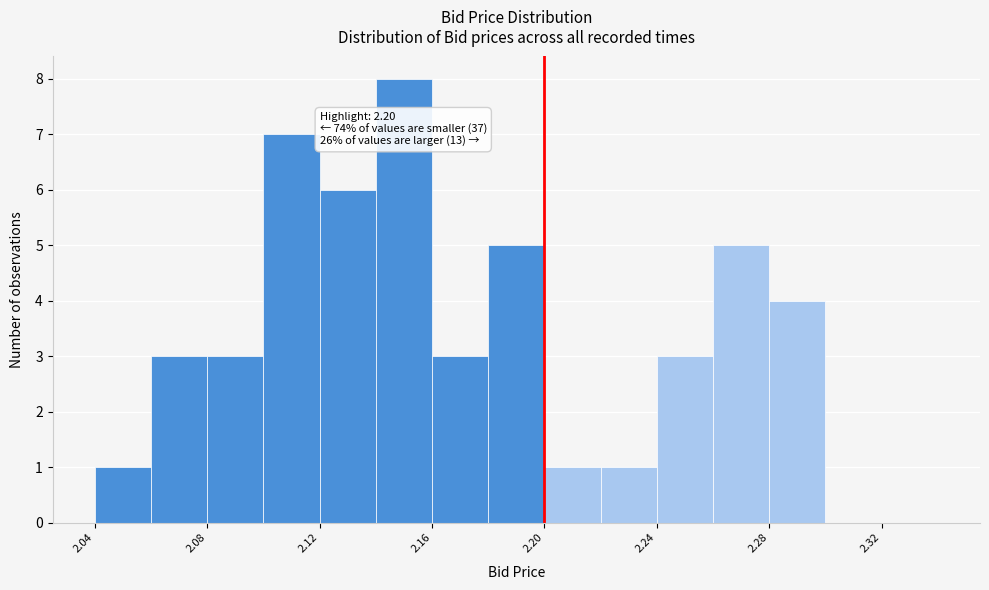

Over which range of the x-axis is the bar tallest?

2.14 to 2.16